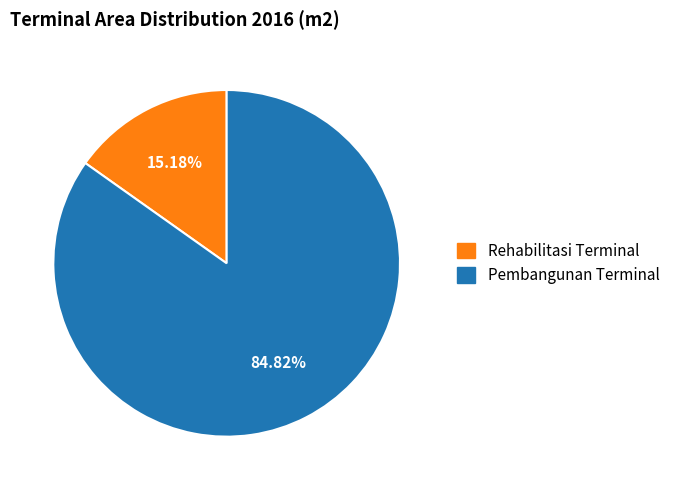

To the nearest percent, what is the difference between the largest and smallest slice percentages?

70%